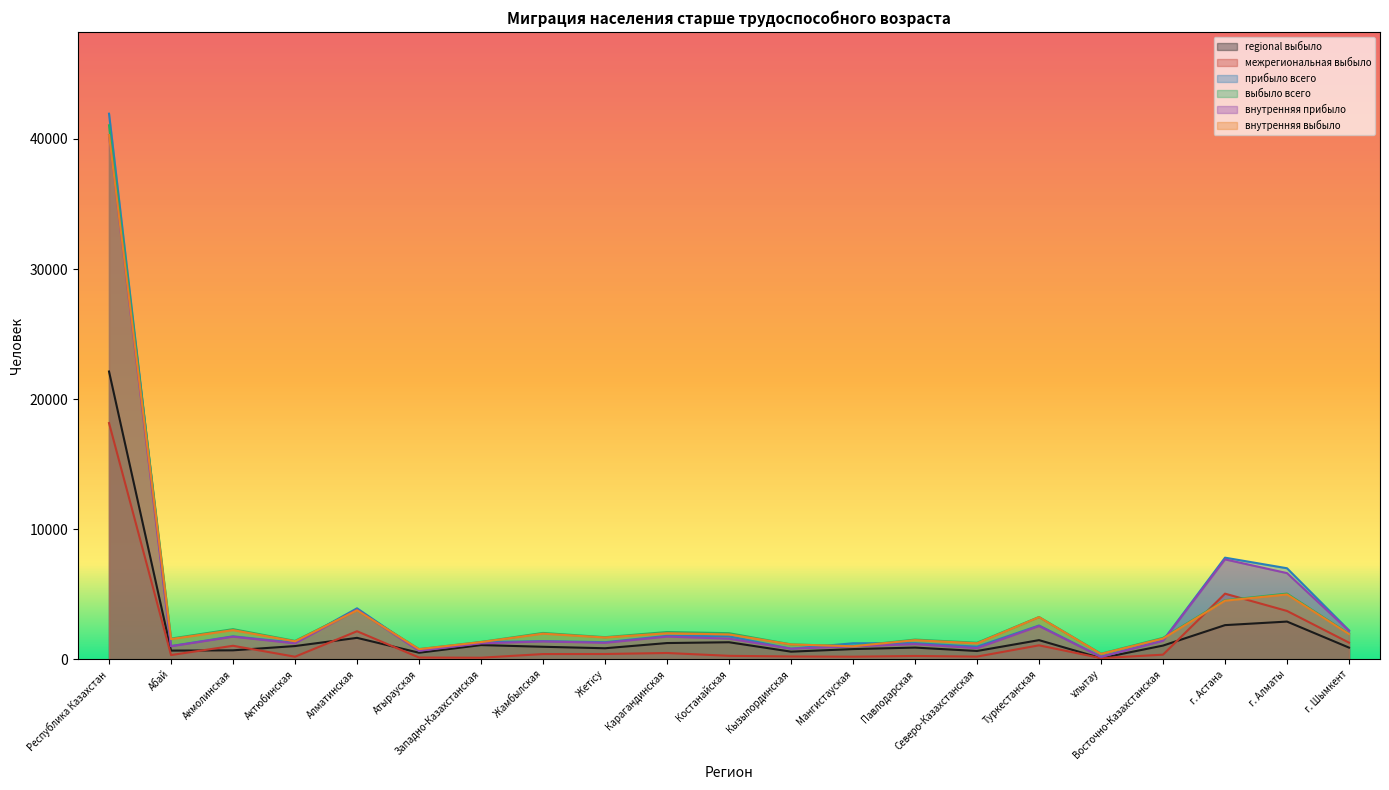

At which category does выбыло всего reach its first local valley?

Абай